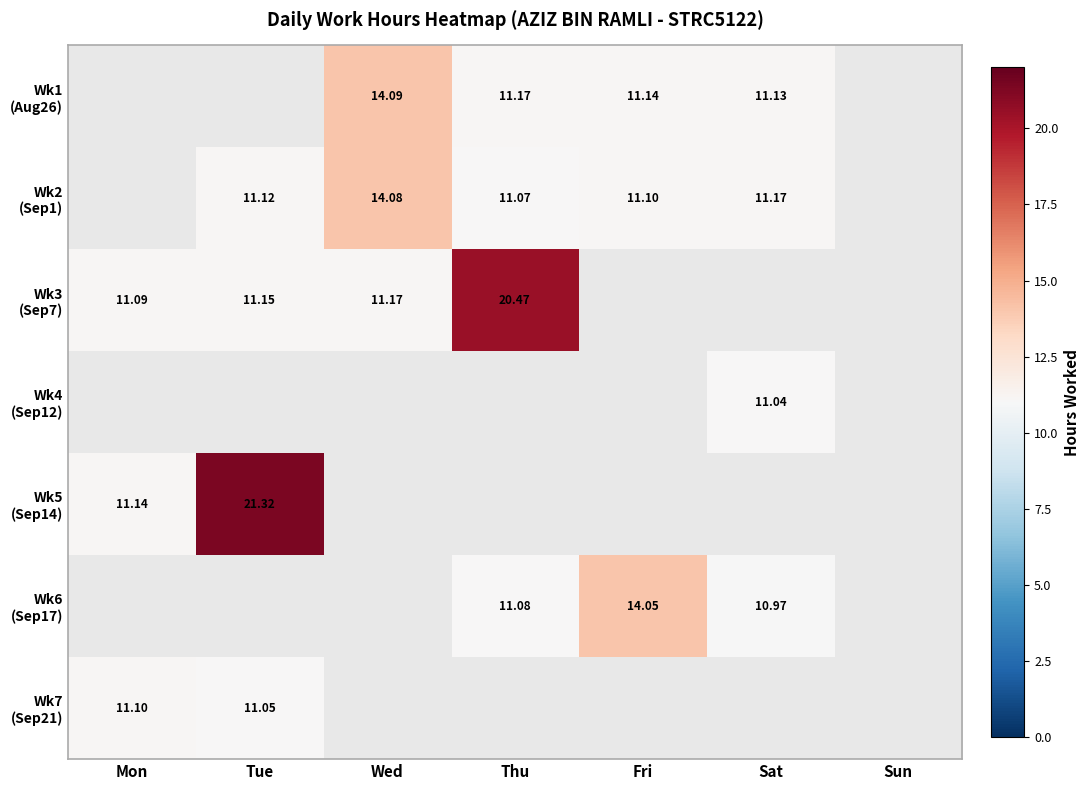

What is the minimum value for Wk5 (Sep14)?

11.1